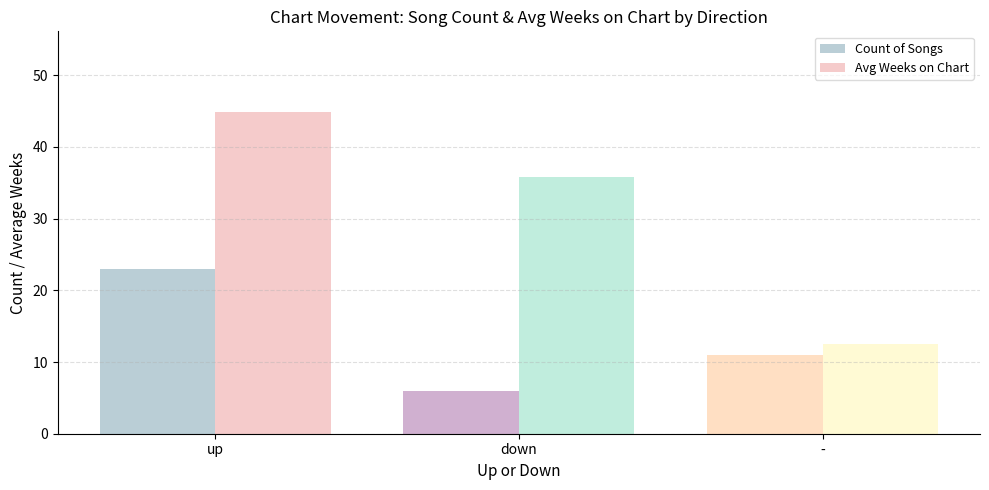

Which category has the highest value in the Count of Songs series?

up